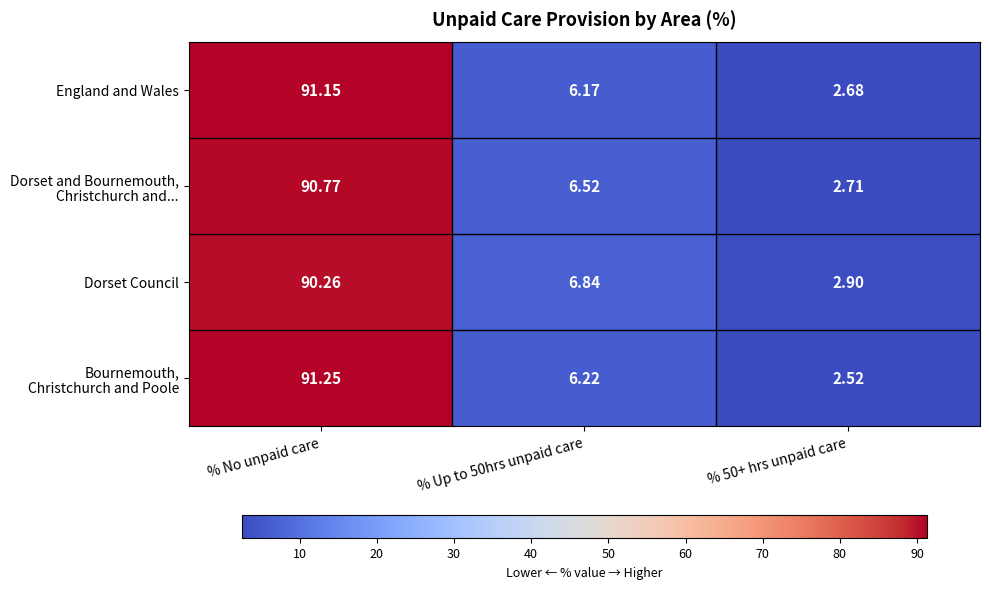

At which category is the sum across all series the highest?

% No unpaid care